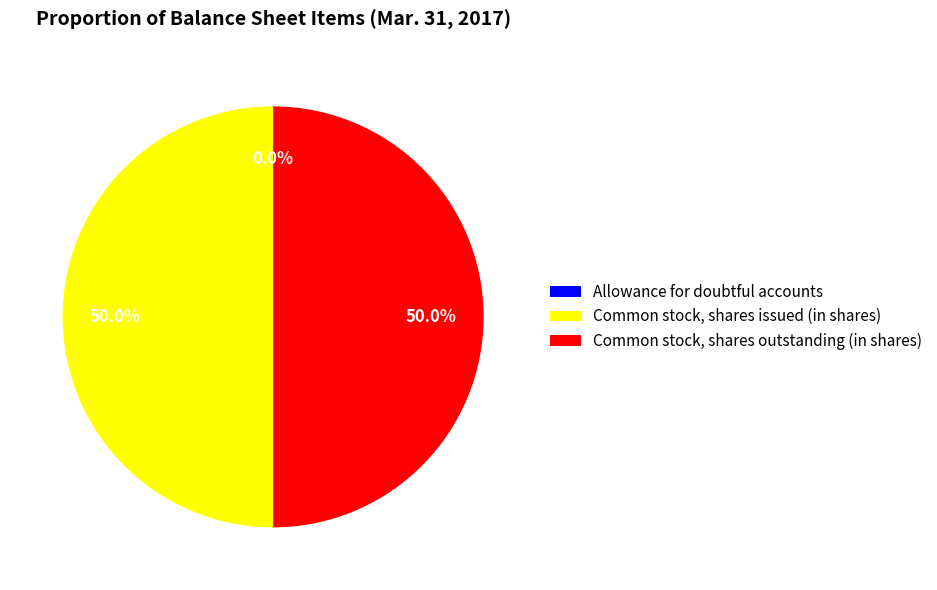

Do Common stock, shares issued (in shares) and Common stock, shares outstanding (in shares) together represent more than half of the pie?

Yes